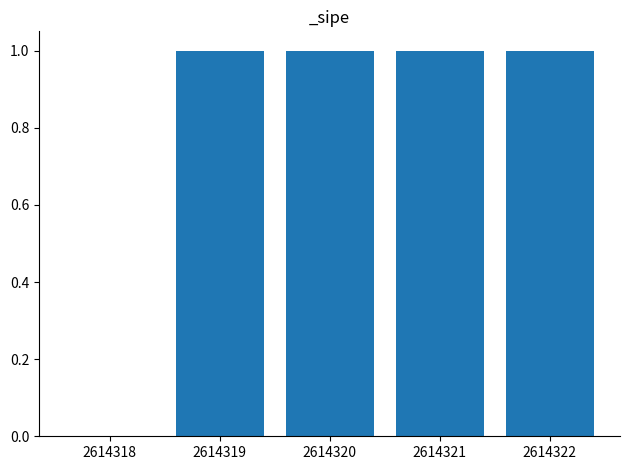

Reading left to right, list all the values displayed in this chart.

2614318=0	2614319=1	2614320=1	2614321=1	2614322=1